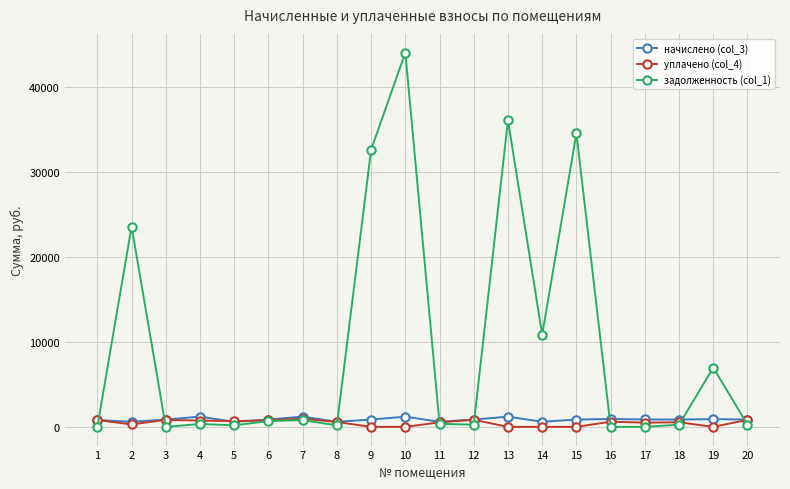

At which category is the sum across all series the highest?

10